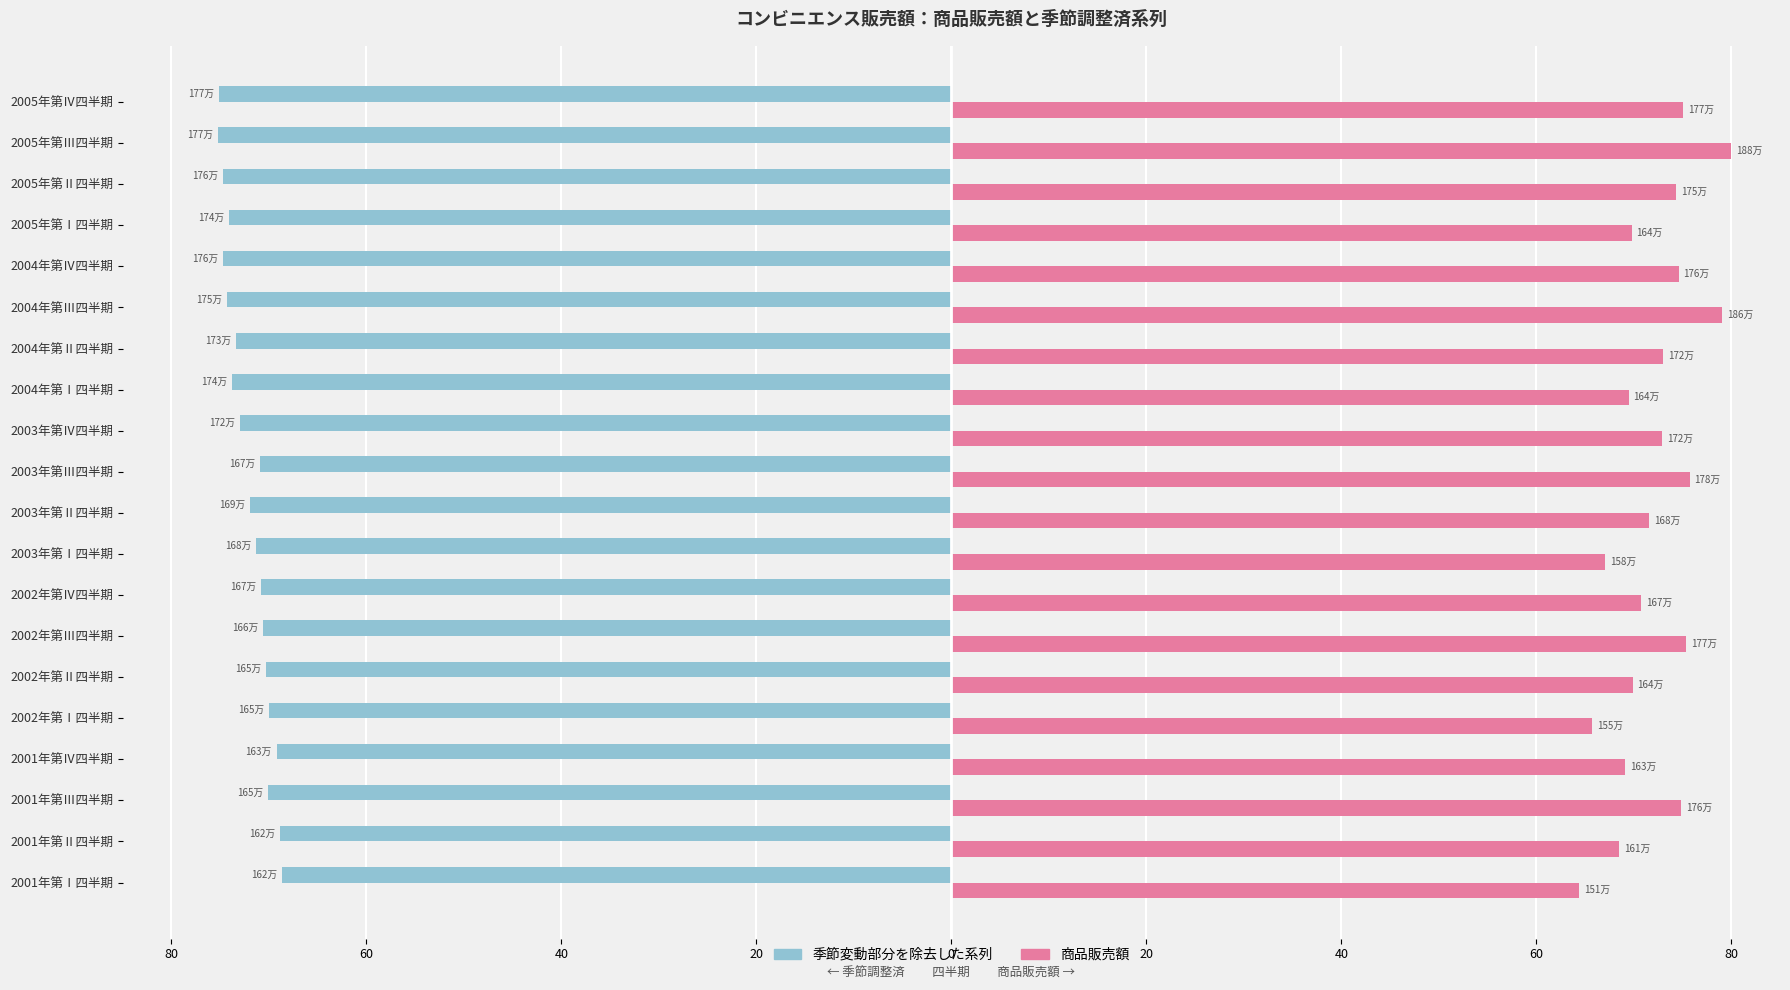

List the series in order of their peak value, highest first.

商品販売額, 季節変動部分を除去した系列